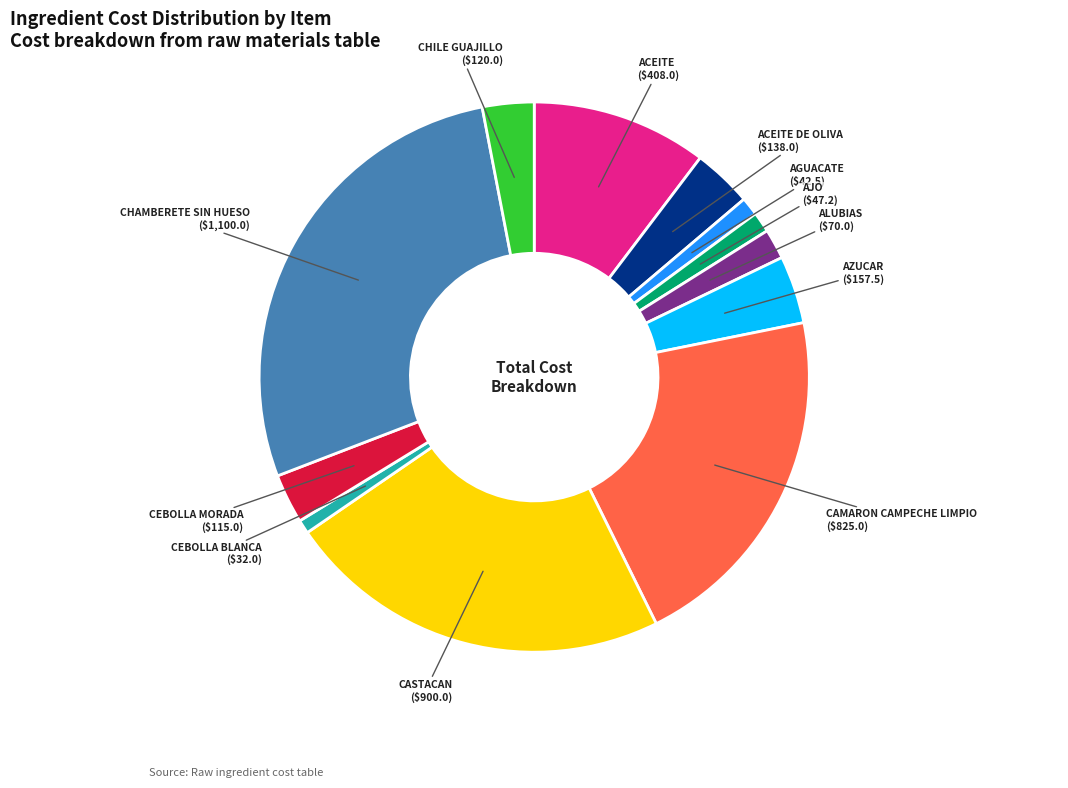

Is there any slice that represents more than half of the pie?

No